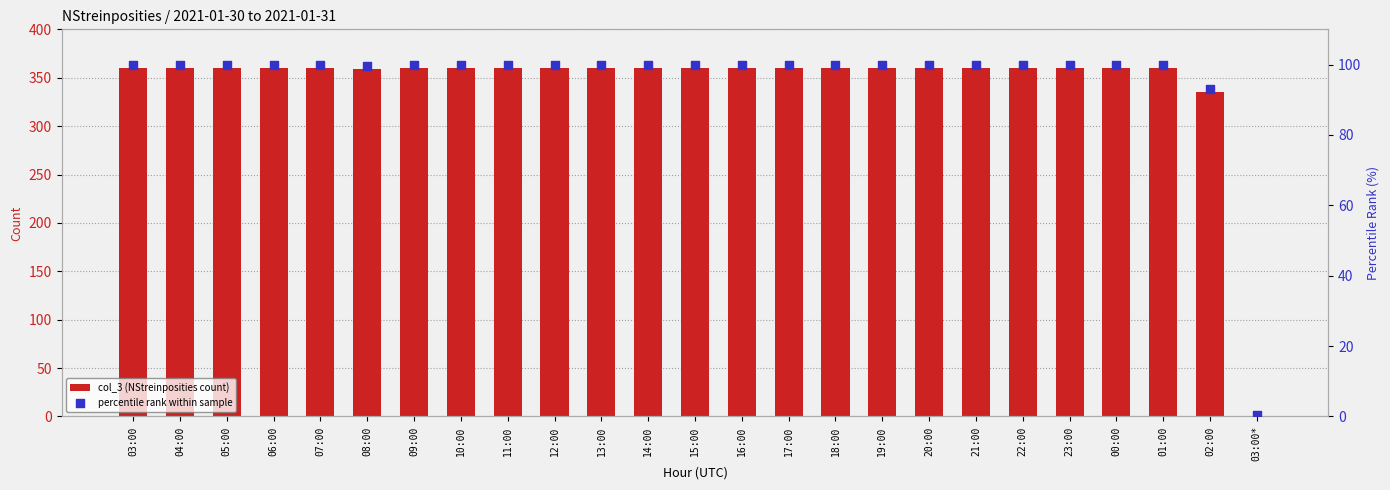

At which category is the sum across all series the highest?

03:00